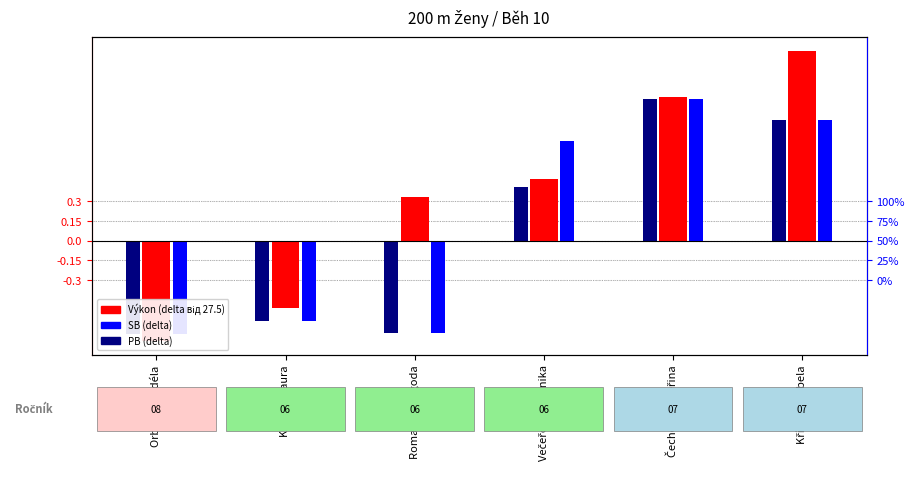

At which category is the sum across all series the highest?

Křížová Izabela